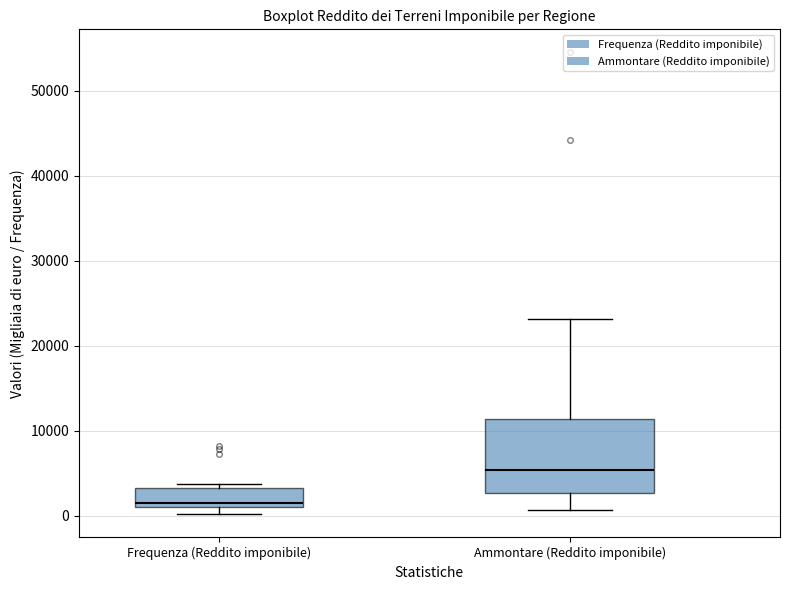

Reading left to right, read every box against the y-axis: the position of its median line, the range the box covers, and the ends of its whiskers. The values are not printed on the chart, so give them approximately, as read against the axis.

Frequenza (Reddito imponibile): median 1000 (just above the box's lower edge), box 1000 to 3000, whiskers 0 to 4000
Ammontare (Reddito imponibile): median 5000, box 3000 to 11000, whiskers 1000 to 23000